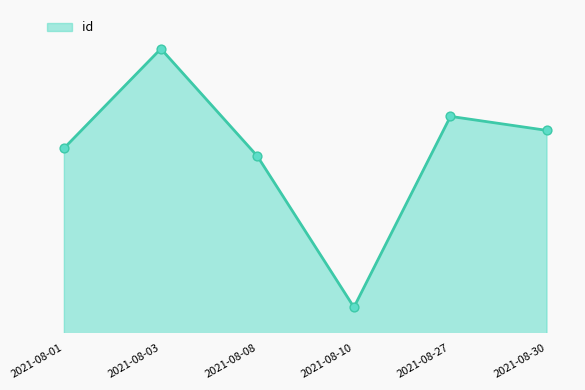

Between 2021-08-10 and 2021-08-08, which is larger?

2021-08-08